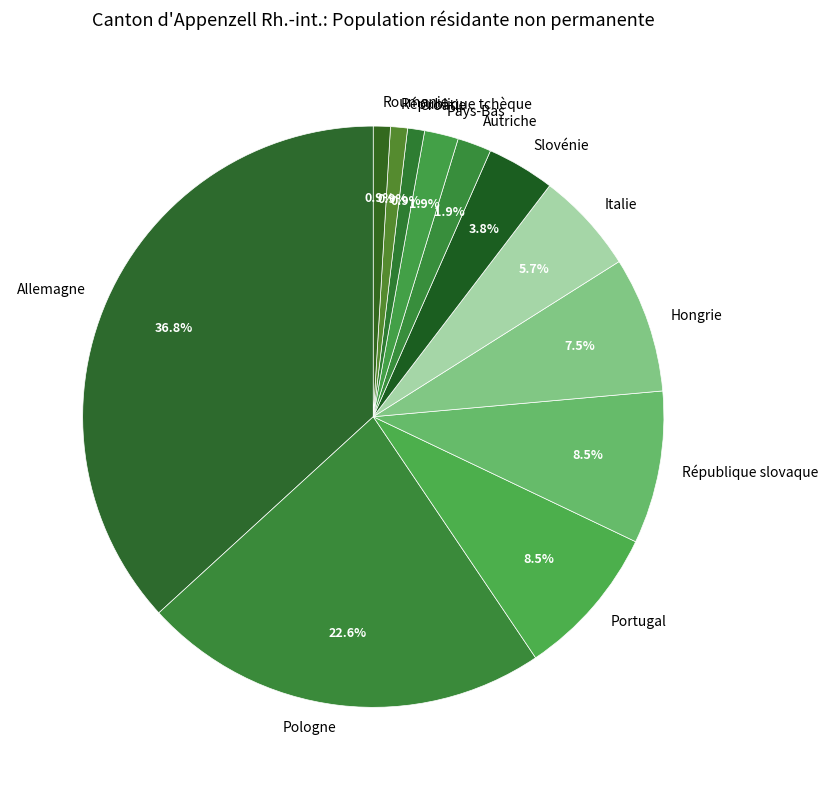

Between Hongrie and République slovaque, which is larger?

République slovaque